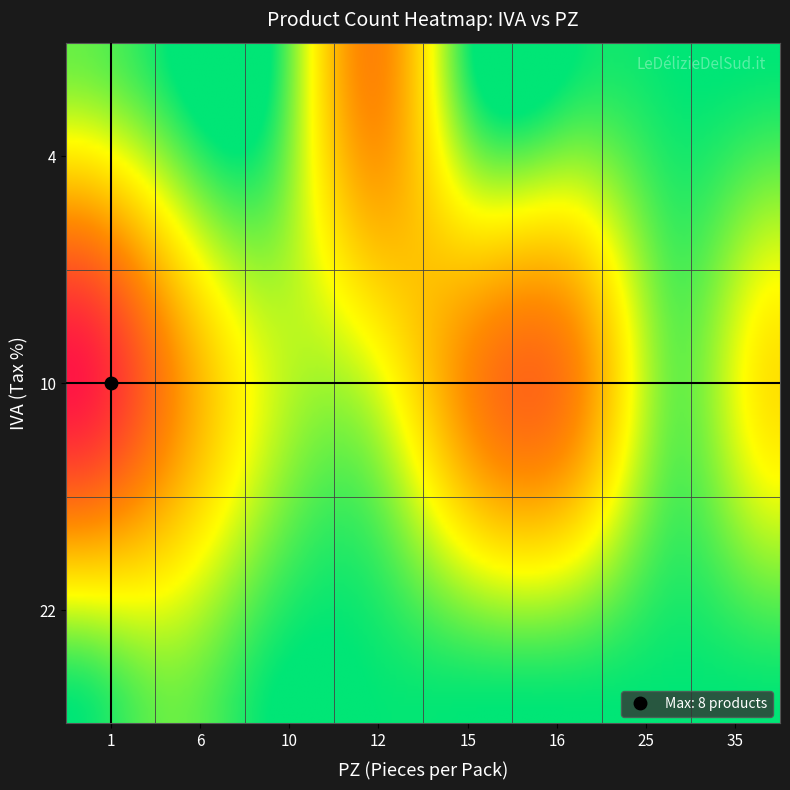

Count the values in the range 1 to 5.

10